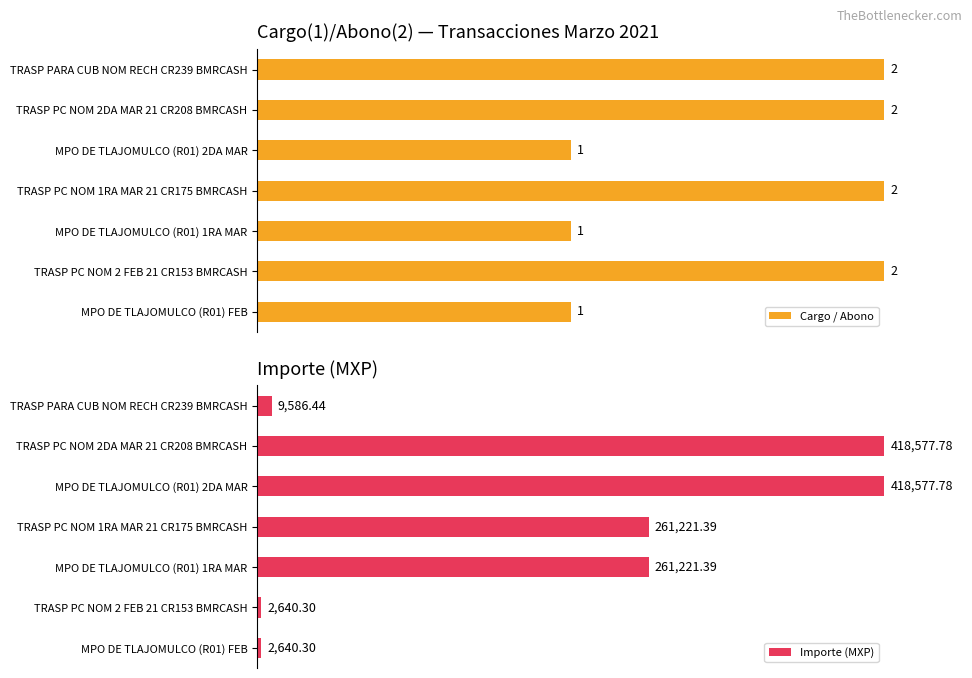

True or false: Importe (MXP) has a value of 1.1 at TRASP PC NOM 2 FEB 21 CR153 BMRCASH.

False